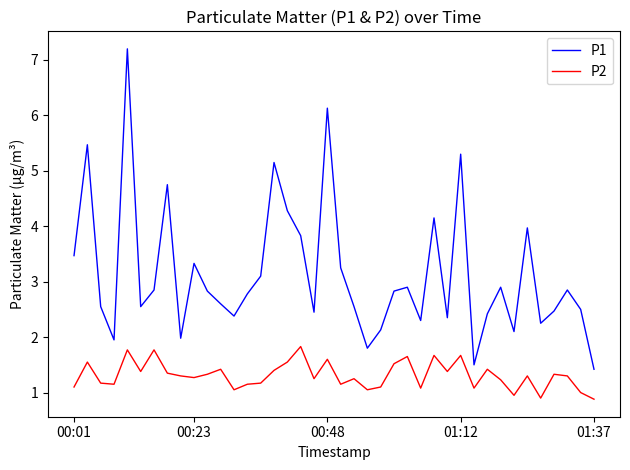

What is the maximum value for P1?

7.2